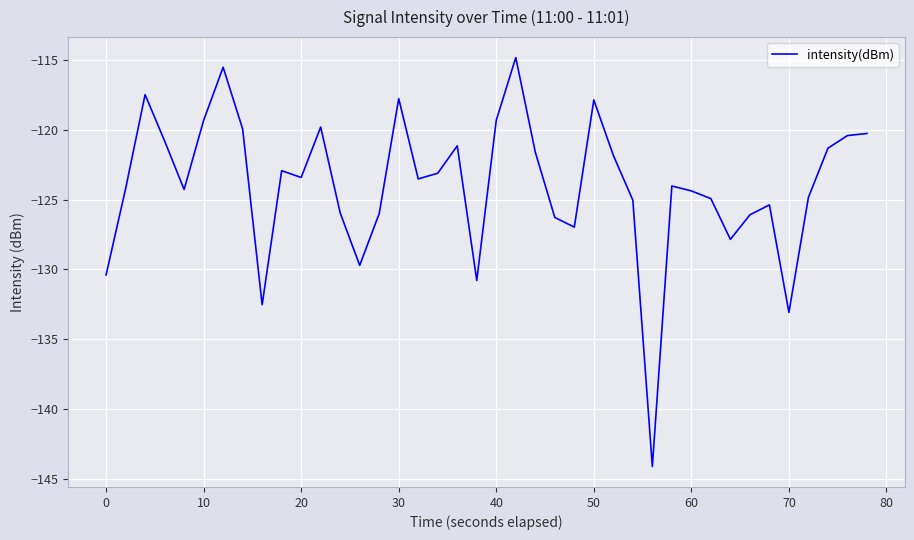

What is the average value?

-124.0